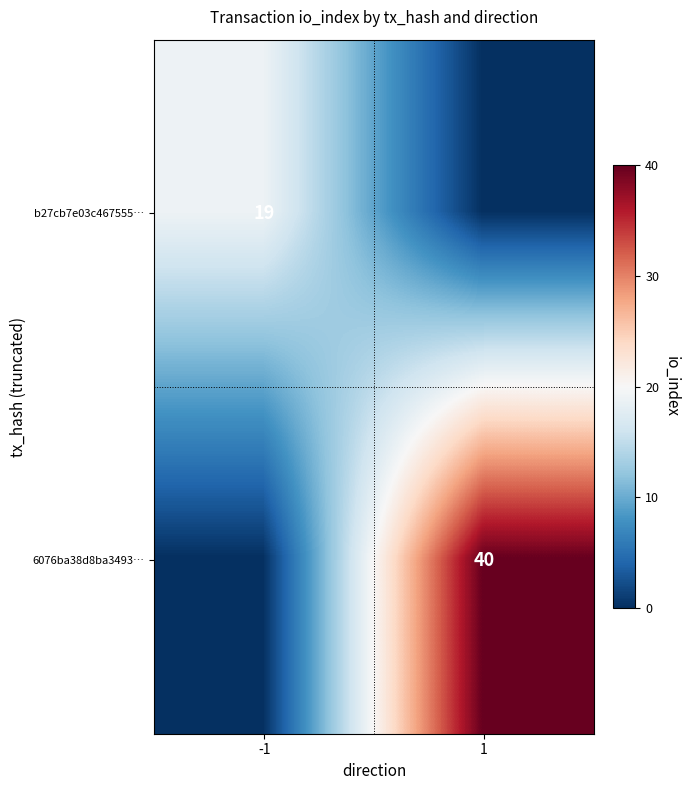

The value of 6076ba38d8ba3493… at 1 is 54. True or false?

False